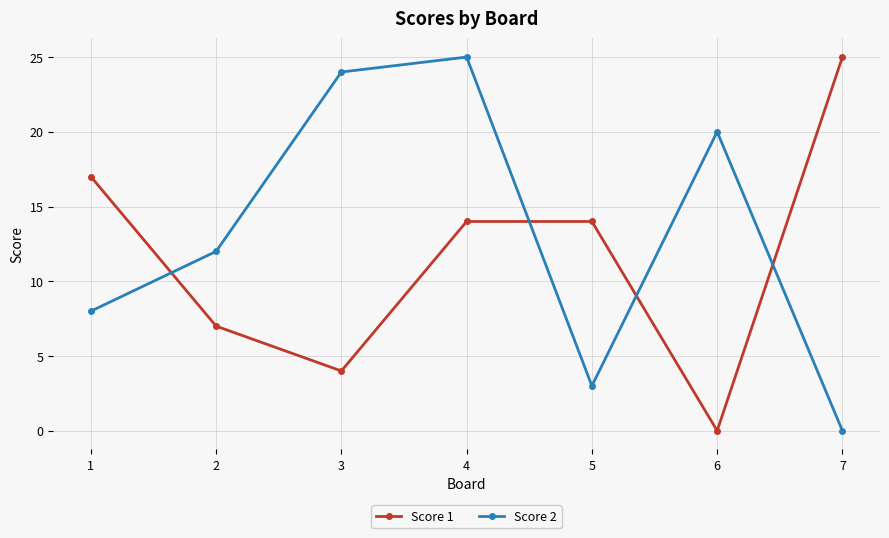

What is the maximum value shown in the chart?

25